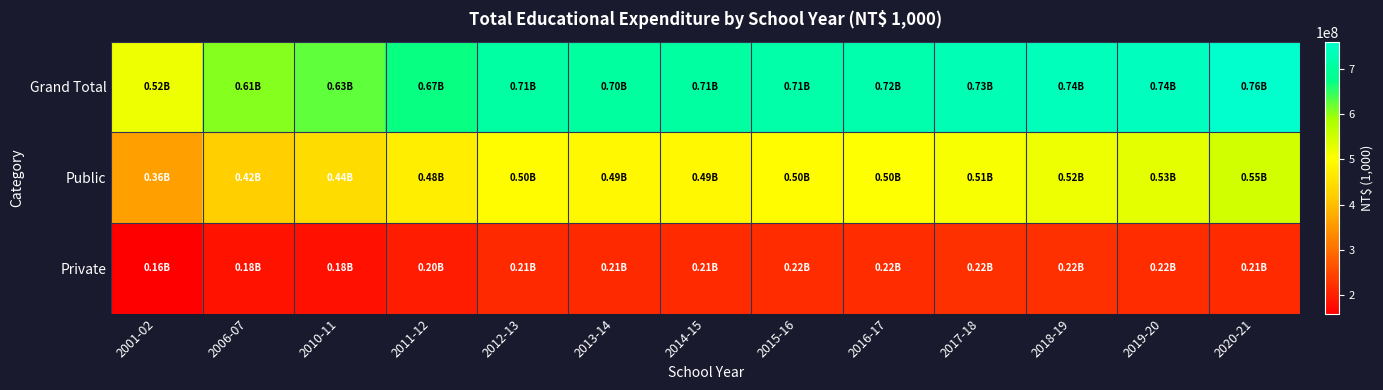

Between 2016-17 and 2019-20, which series saw the biggest shift?

Public